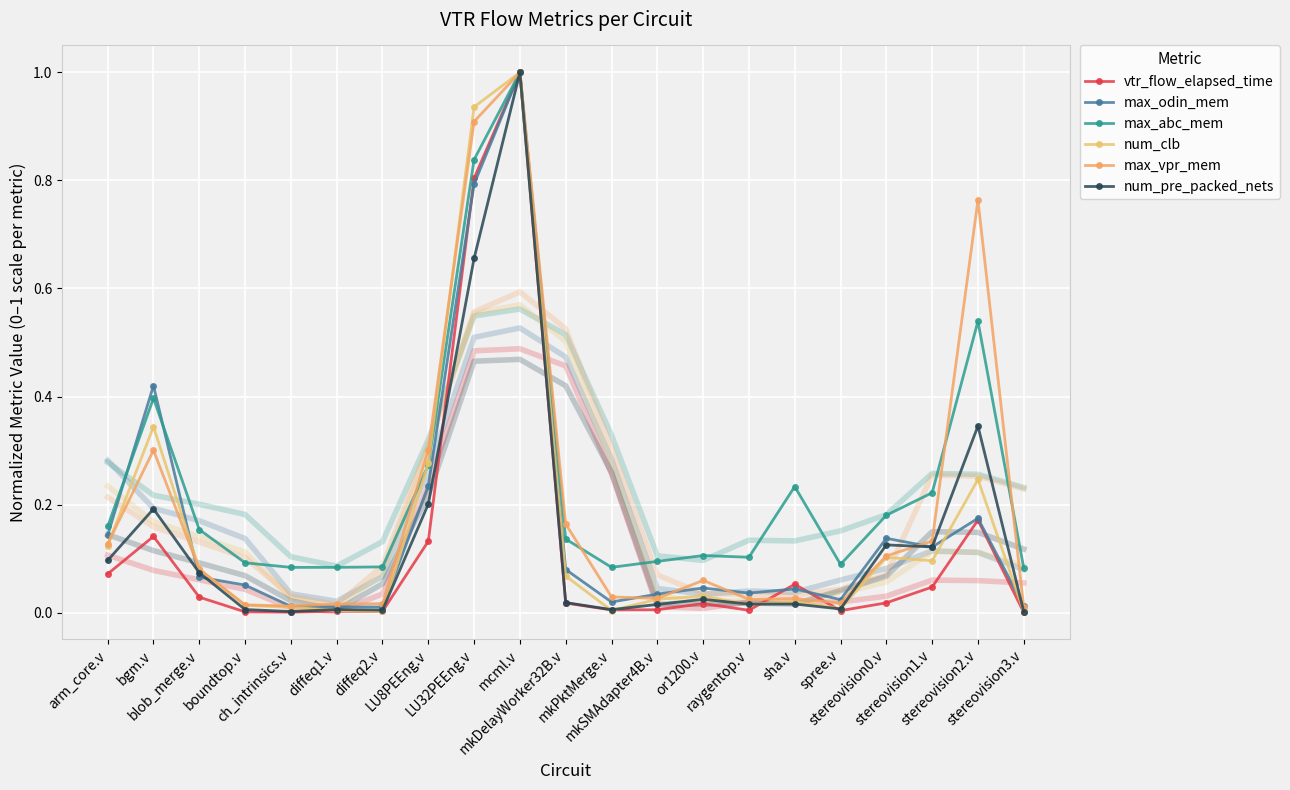

At how many categories does at least one series exceed 0?

21